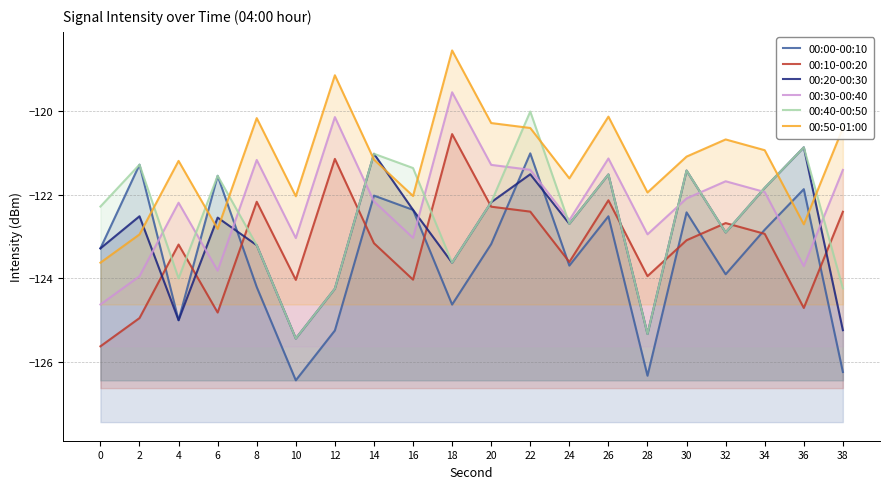

How many lines are shown in the chart?

6